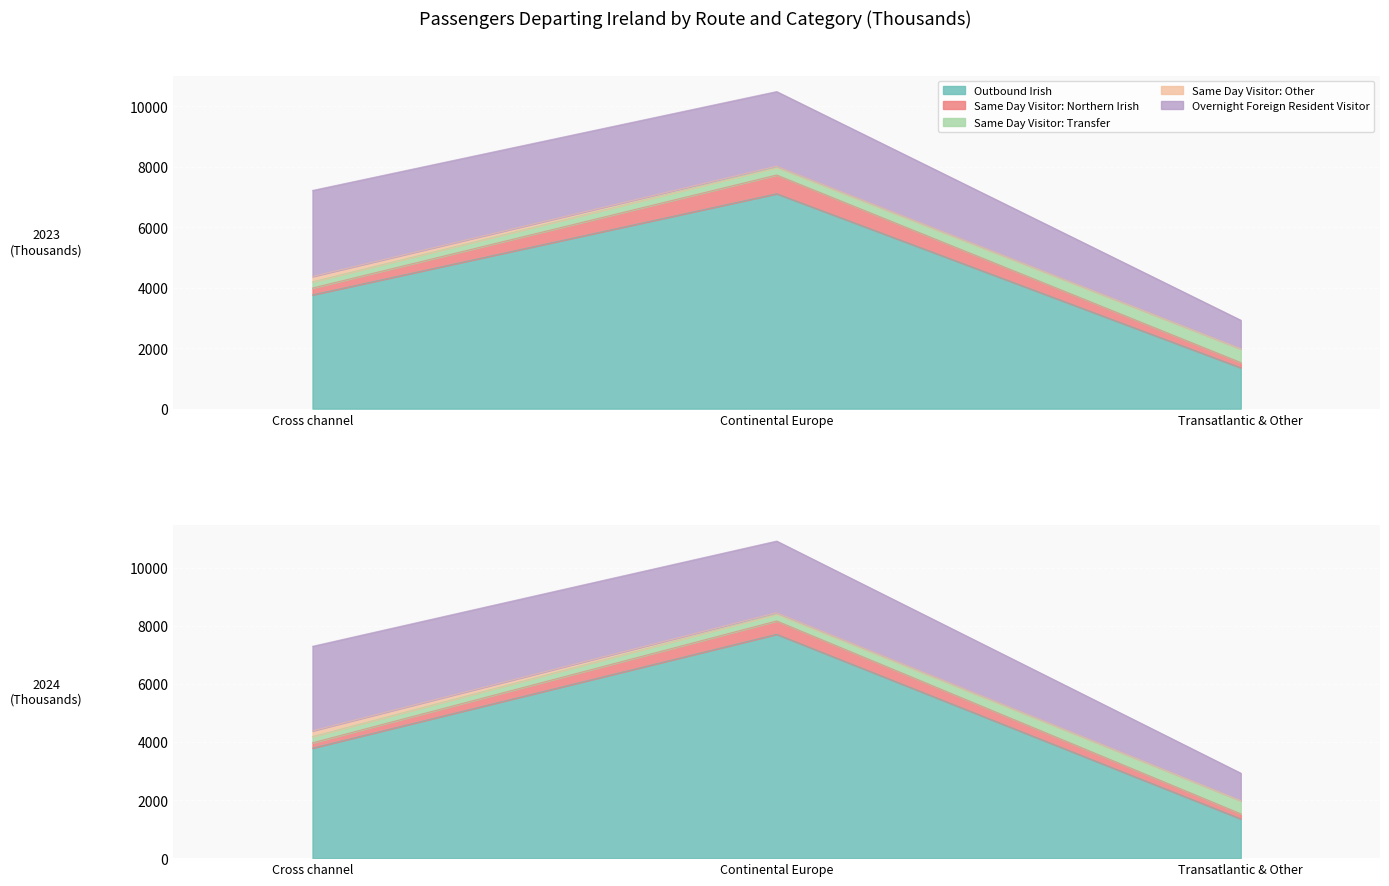

How many values in the Same Day Visitor: Transfer series exceed 251?

3